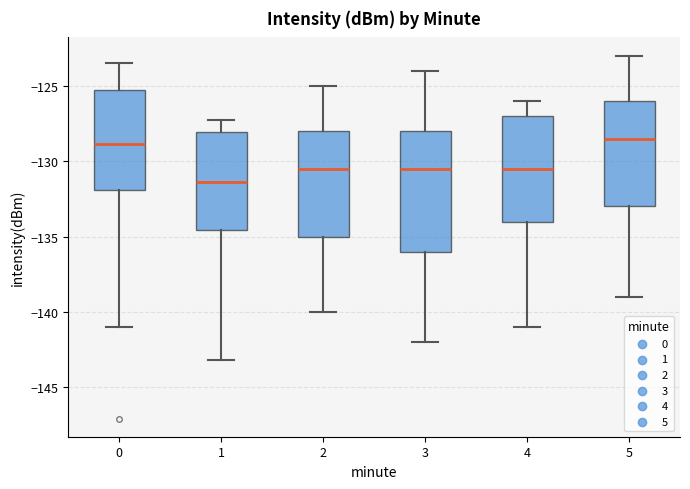

Where is the lower edge of the box at x = 5 on the y-axis? The values are not printed on the chart, so give them approximately, as read against the axis.

-133.0